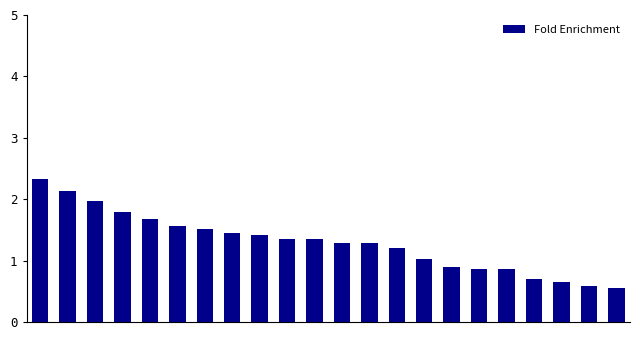

What is the maximum value shown in the chart?

2.3